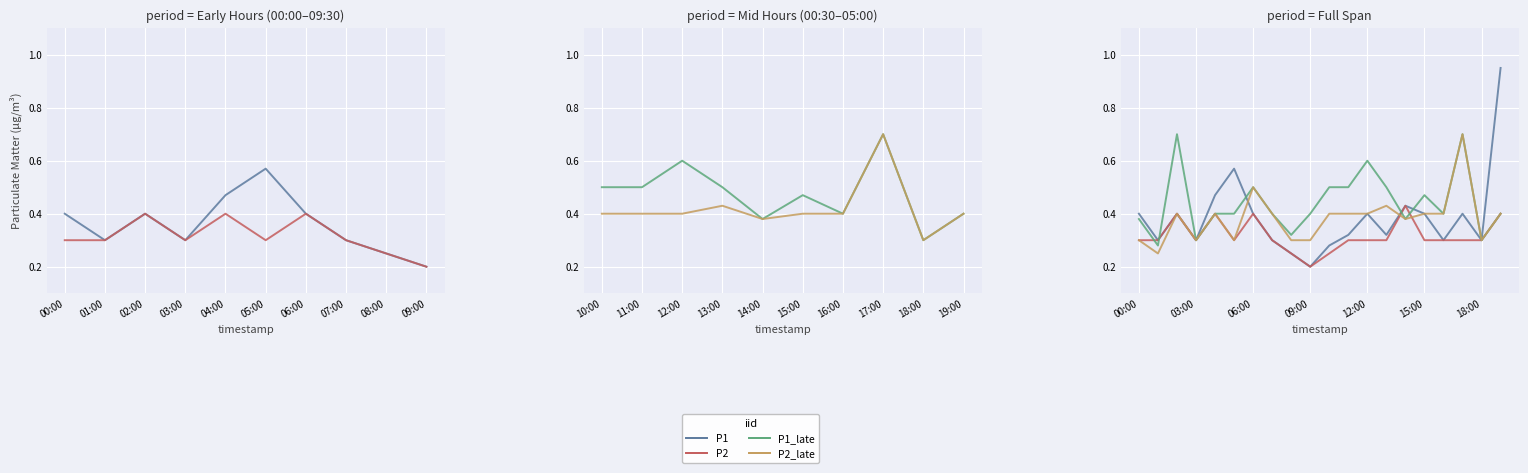

What is the difference between the maximum and minimum values in the P2 series?

0.2